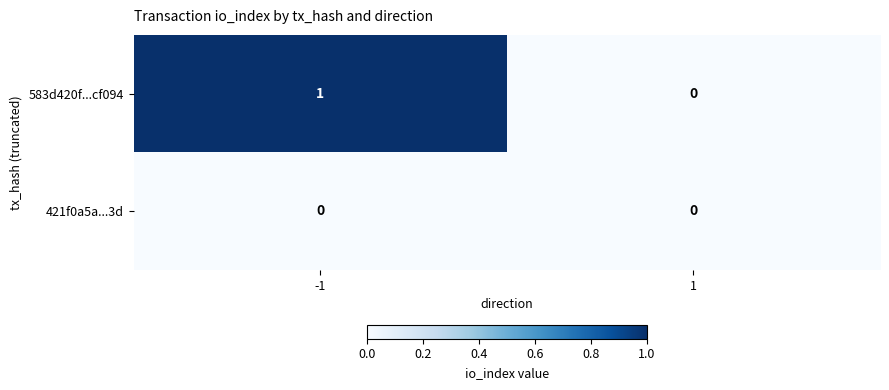

List the labels in order of 583d420f...cf094 value, largest first.

-1, 1